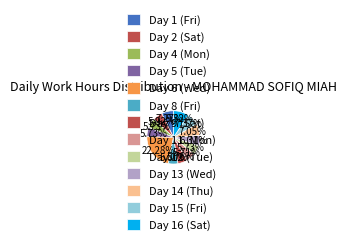

To the nearest percent, what is the difference between the largest and smallest slice percentages?

17%